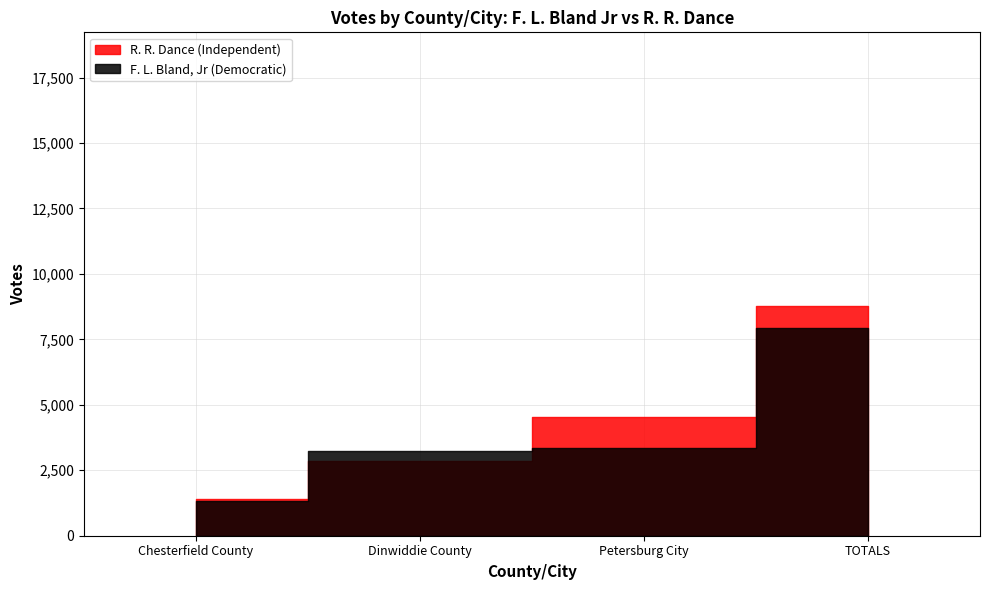

What position from the left is Dinwiddie County?

2